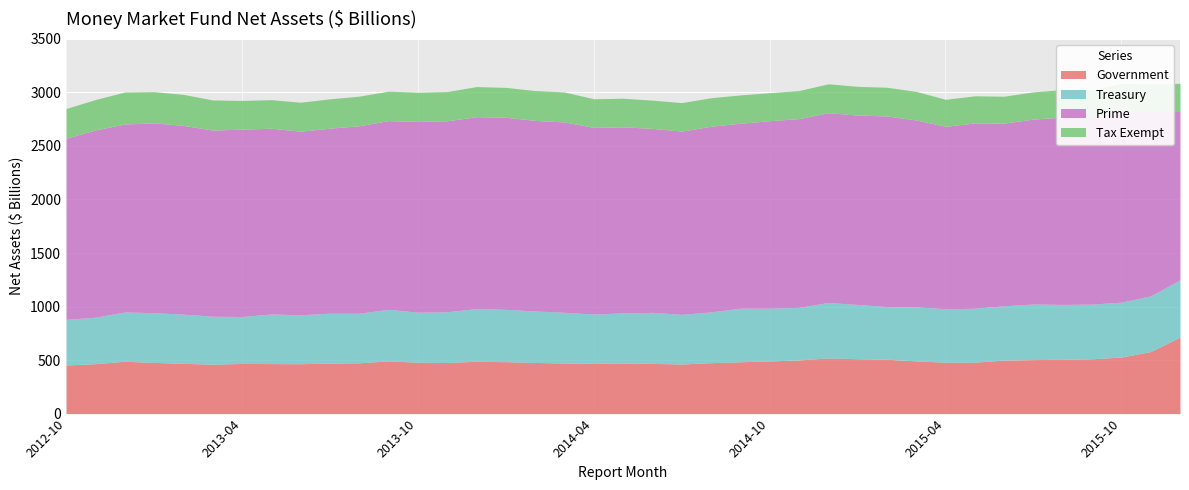

What position from the right is 2013-11?

26